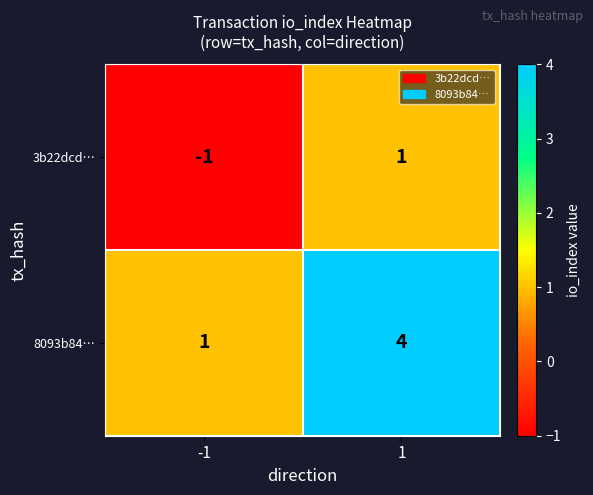

What is the difference between the highest and lowest values at 1?

3